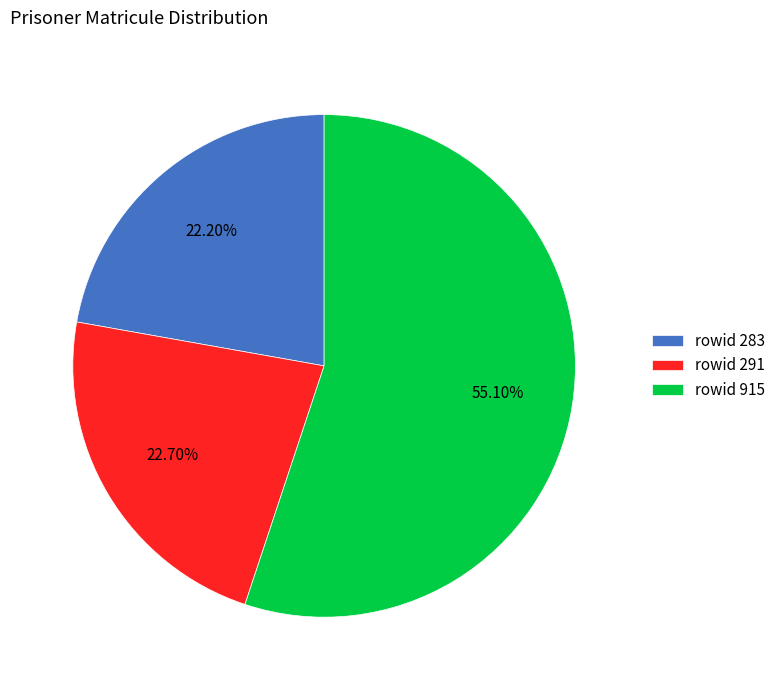

Approximately how many times larger is the value at rowid 915 compared to rowid 283?

2.5